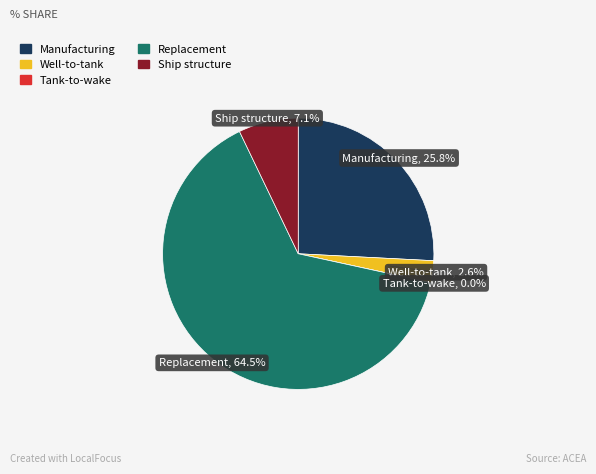

Which has a higher value, Ship structure or Manufacturing?

Manufacturing